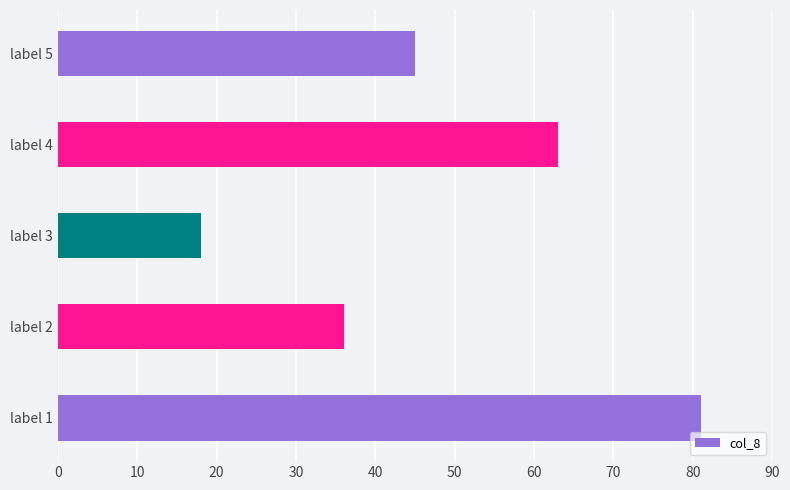

Reading bottom to top, list all the values displayed in this chart.

label 1=81	label 2=36	label 3=18	label 4=63	label 5=45